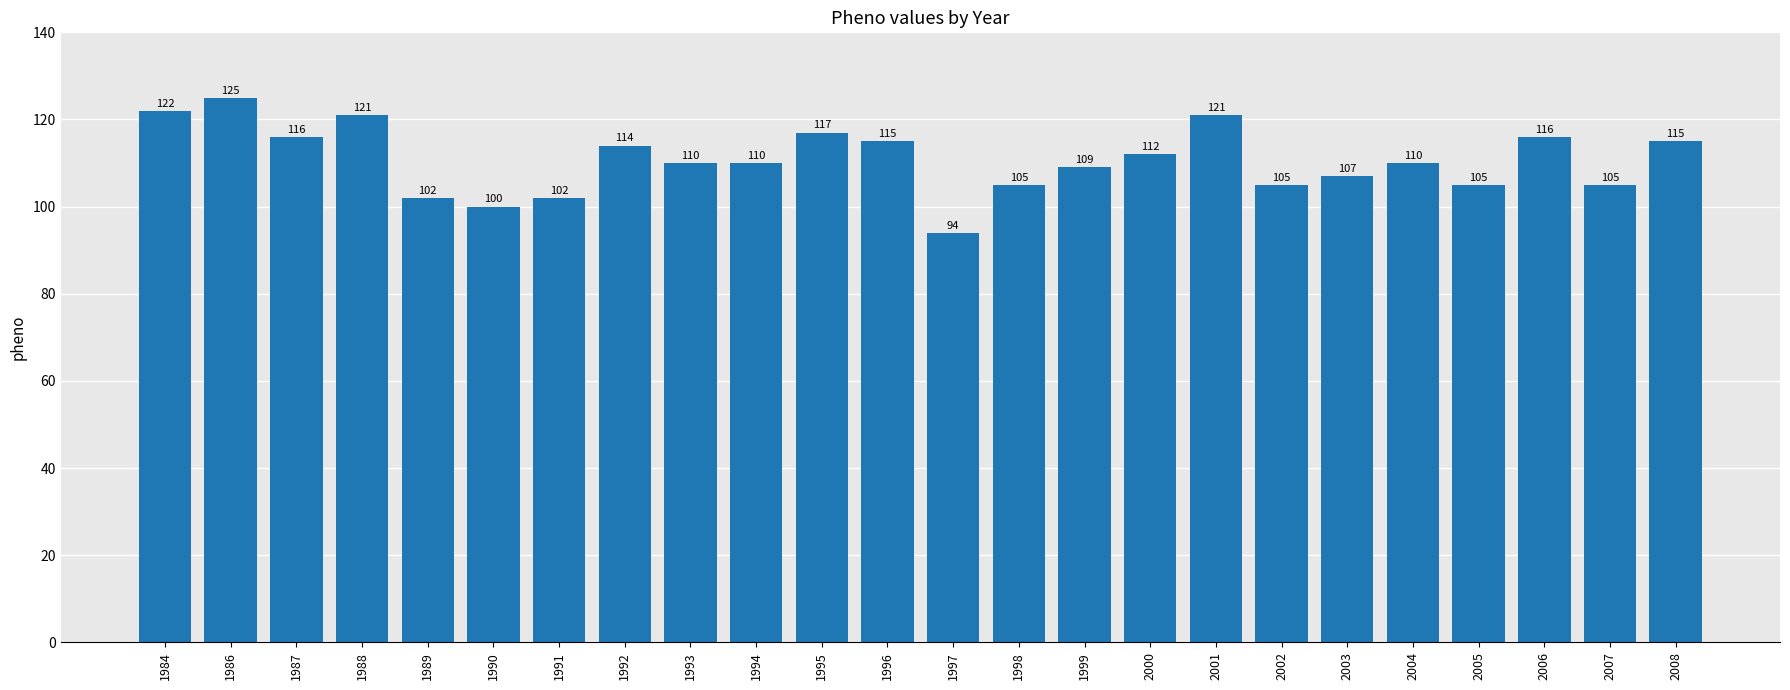

What is the value of the 13th bar from the left?

94